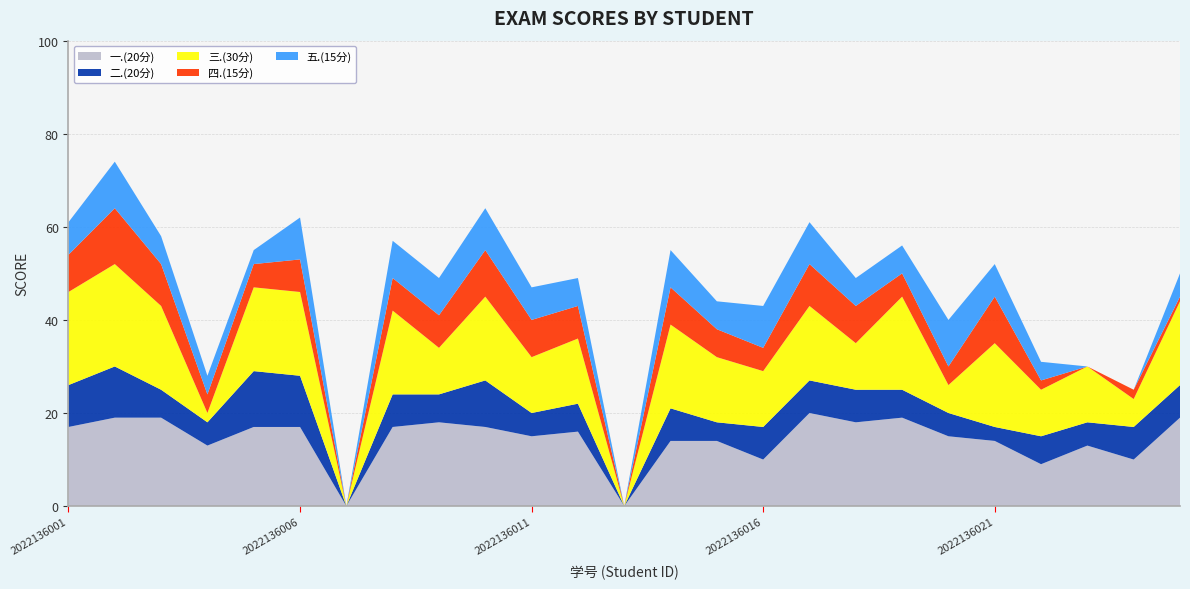

Reading left to right, extract all data points from this chart.

一.(20分): 2022136001=17	2022136002=19	2022136003=19	2022136004=13	2022136005=17	2022136006=17	2022136007=0	2022136008=17	2022136009=18	2022136010=17	2022136011=15	2022136012=16	2022136013=0	2022136014=14	2022136015=14	2022136016=10	2022136017=20	2022136018=18	2022136019=19	2022136020=15	2022136021=14	2022136022=9	2022136023=13	2022136024=10	2022136025=19
二.(20分): 2022136001=9	2022136002=11	2022136003=6	2022136004=5	2022136005=12	2022136006=11	2022136007=0	2022136008=7	2022136009=6	2022136010=10	2022136011=5	2022136012=6	2022136013=0	2022136014=7	2022136015=4	2022136016=7	2022136017=7	2022136018=7	2022136019=6	2022136020=5	2022136021=3	2022136022=6	2022136023=5	2022136024=7	2022136025=7
三.(30分): 2022136001=20	2022136002=22	2022136003=18	2022136004=2	2022136005=18	2022136006=18	2022136007=0	2022136008=18	2022136009=10	2022136010=18	2022136011=12	2022136012=14	2022136013=0	2022136014=18	2022136015=14	2022136016=12	2022136017=16	2022136018=10	2022136019=20	2022136020=6	2022136021=18	2022136022=10	2022136023=12	2022136024=6	2022136025=18
四.(15分): 2022136001=8	2022136002=12	2022136003=9	2022136004=4	2022136005=5	2022136006=7	2022136007=0	2022136008=7	2022136009=7	2022136010=10	2022136011=8	2022136012=7	2022136013=0	2022136014=8	2022136015=6	2022136016=5	2022136017=9	2022136018=8	2022136019=5	2022136020=4	2022136021=10	2022136022=2	2022136023=0	2022136024=2	2022136025=1
五.(15分): 2022136001=7	2022136002=10	2022136003=6	2022136004=4	2022136005=3	2022136006=9	2022136007=0	2022136008=8	2022136009=8	2022136010=9	2022136011=7	2022136012=6	2022136013=0	2022136014=8	2022136015=6	2022136016=9	2022136017=9	2022136018=6	2022136019=6	2022136020=10	2022136021=7	2022136022=4	2022136023=0	2022136024=0	2022136025=5